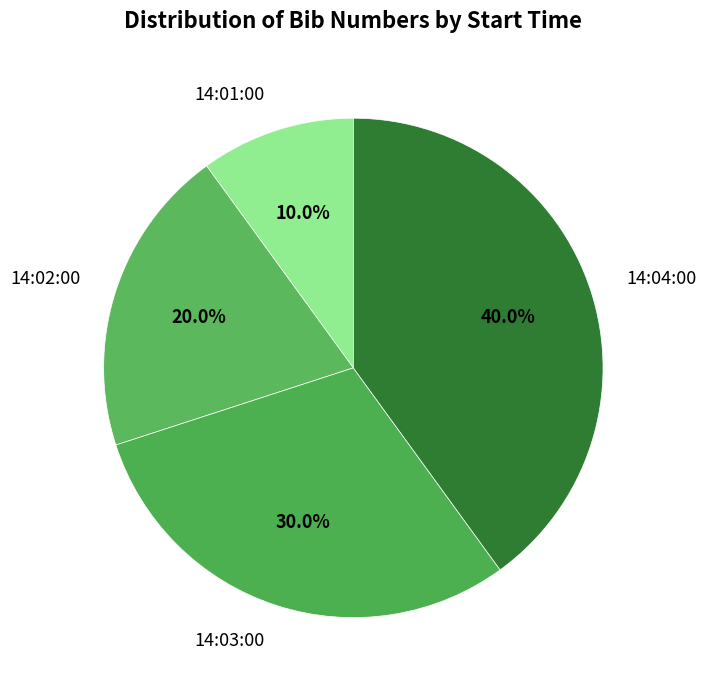

Is there any slice that represents more than half of the pie?

No